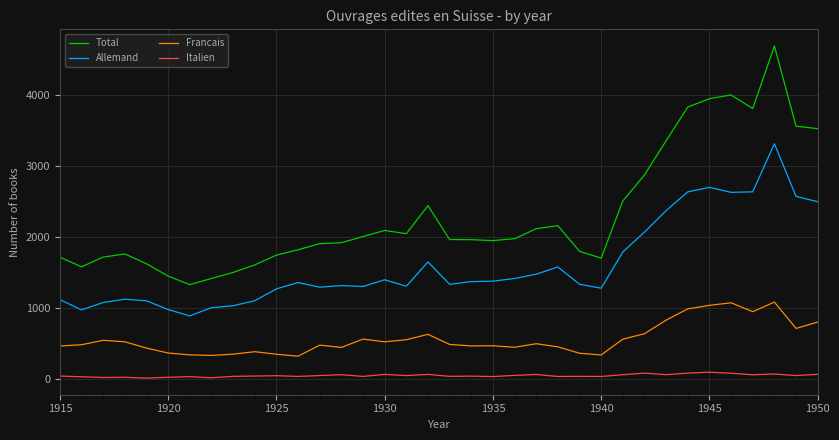

What is the lowest value of the Total series?

1332